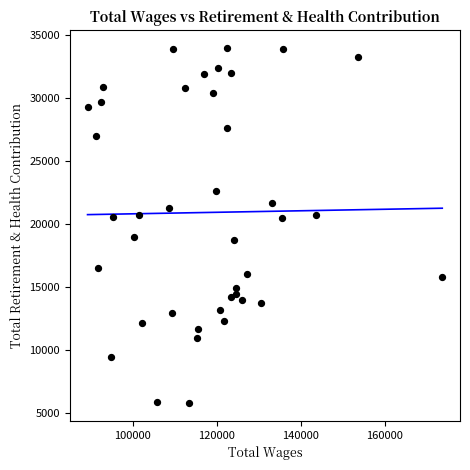

What is the range of Y values (max minus min)?

28146